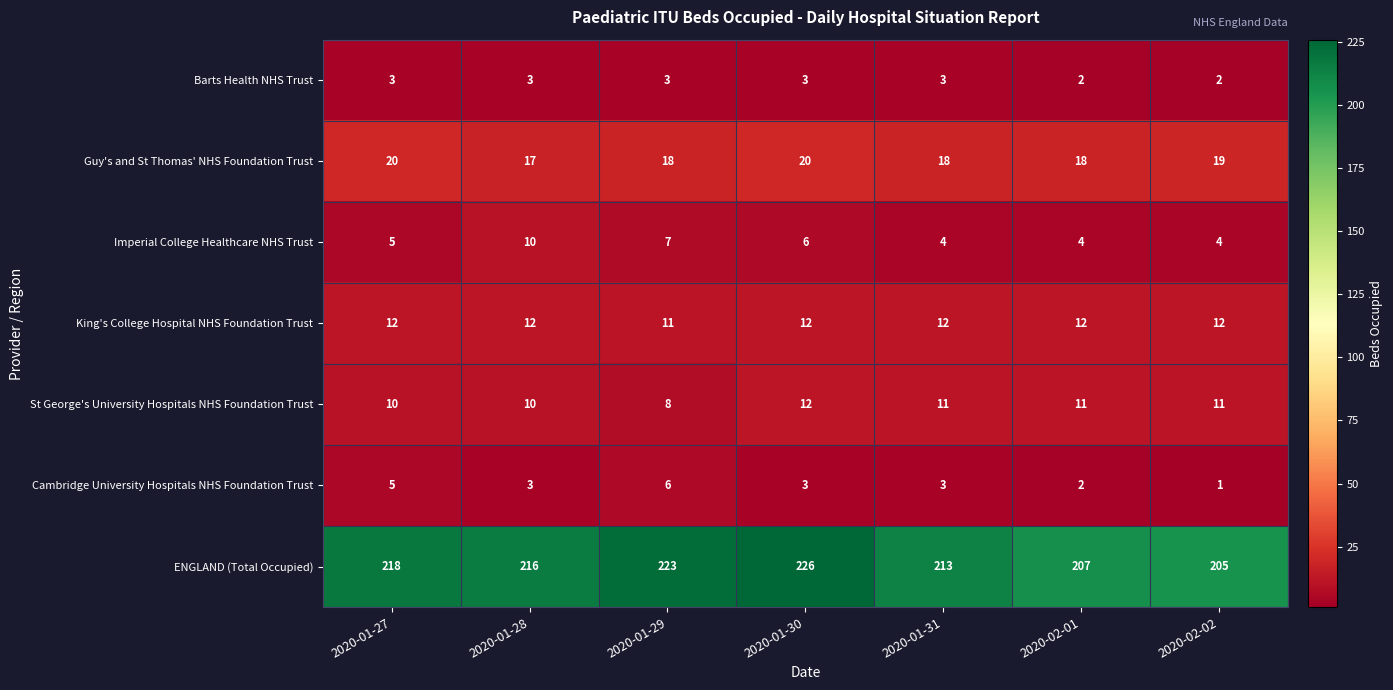

Which series has the largest total across all categories?

ENGLAND (Total Occupied)